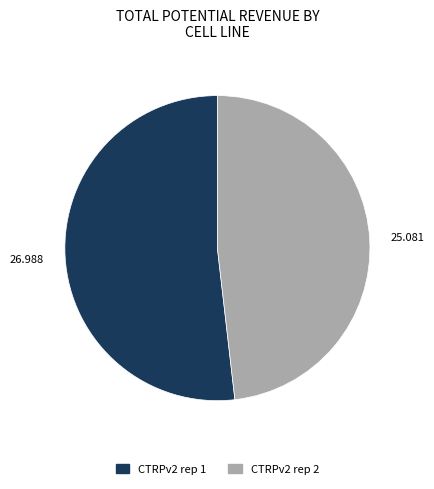

Approximately how many times larger is the value at CTRPv2 rep 1 compared to CTRPv2 rep 2?

1.1